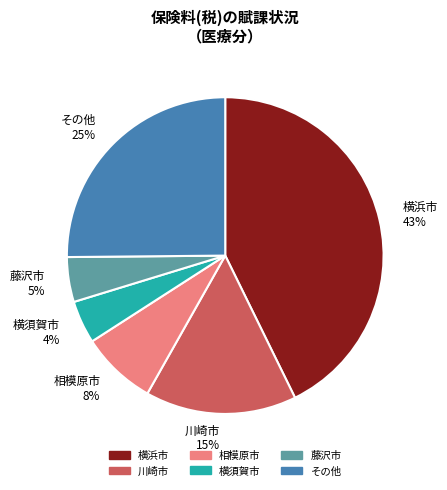

What is the ratio of the value at 横浜市 43% to the value at その他 25%?

1.7